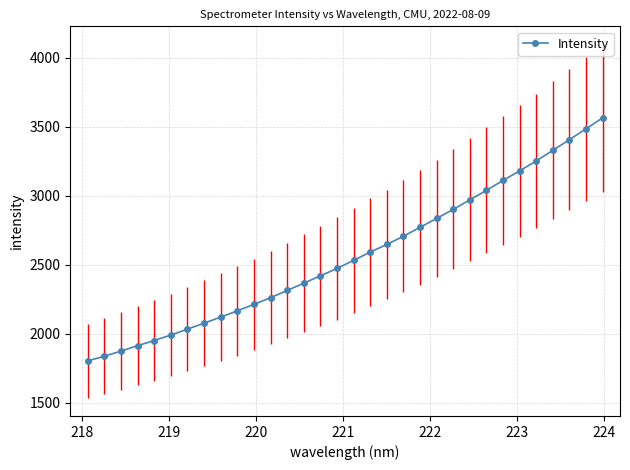

What is the value of the 8th point from the left?

2077.4